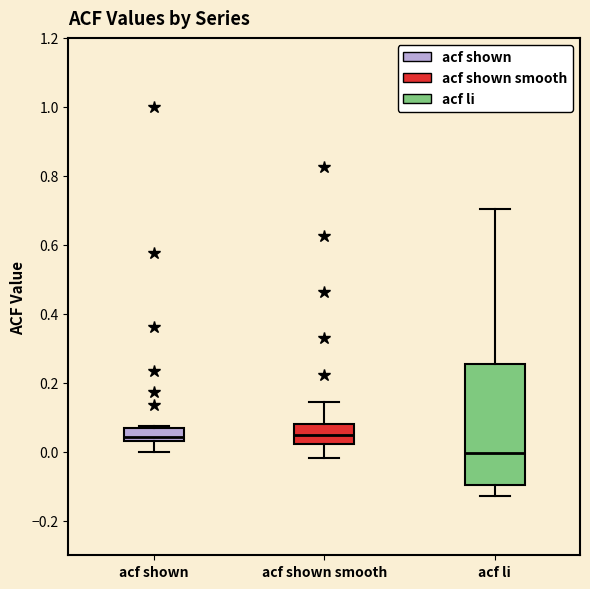

Where is the upper edge of the box for acf shown on the y-axis? The values are not printed on the chart, so give them approximately, as read against the axis.

0.06